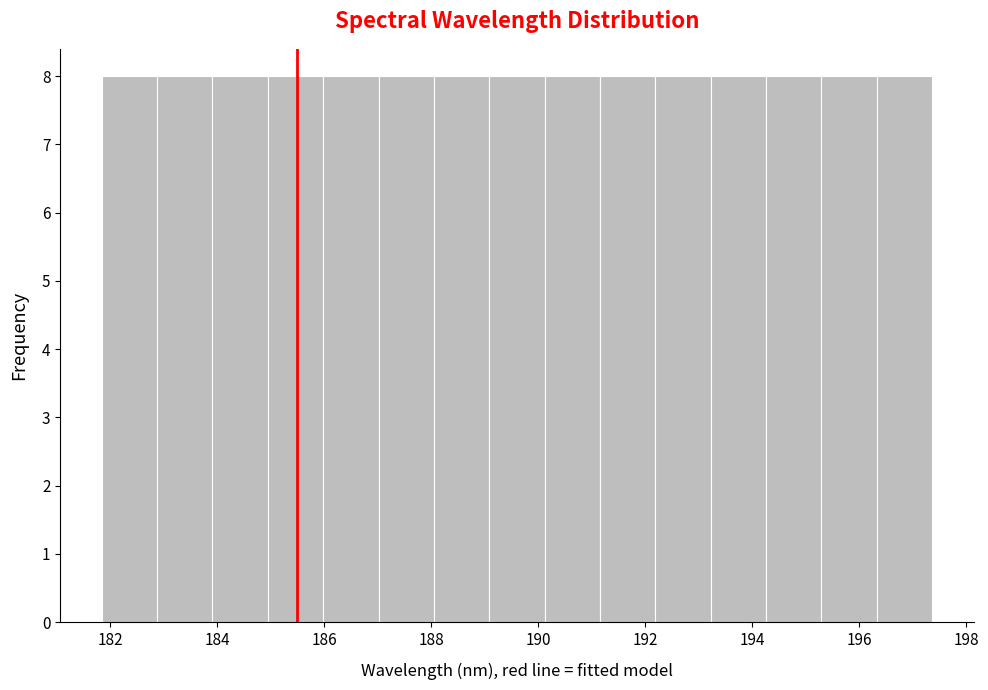

Reading left to right, list every bar in this chart as the range it spans on the x-axis followed by its height. Neither the bar edges nor the heights are printed on the chart, so give them approximately, as read against the axes.

181.8 to 182.8: 8
182.8 to 184.0: 8
184.0 to 185.0: 8
185.0 to 186.0: 8
186.0 to 187.0: 8
187.0 to 188.0: 8
188.0 to 189.0: 8
189.0 to 190.2: 8
190.2 to 191.2: 8
191.2 to 192.2: 8
192.2 to 193.2: 8
193.2 to 194.2: 8
194.2 to 195.2: 8
195.2 to 196.4: 8
196.4 to 197.4: 8